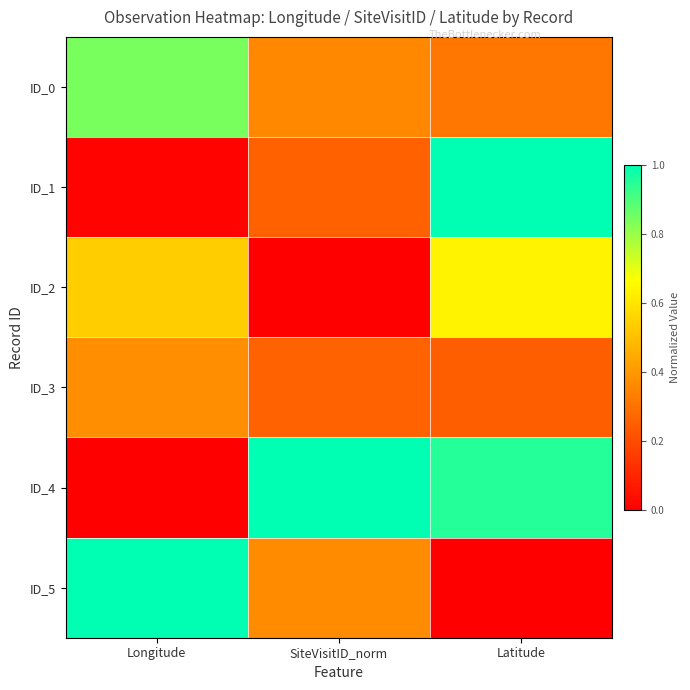

Reading right to left, extract all data points from this chart.

ID_0: Latitude=0.3	SiteVisitID_norm=0.4	Longitude=0.8
ID_1: Latitude=1.0	SiteVisitID_norm=0.3	Longitude=0.0
ID_2: Latitude=0.6	SiteVisitID_norm=0.0	Longitude=0.5
ID_3: Latitude=0.2	SiteVisitID_norm=0.3	Longitude=0.4
ID_4: Latitude=1.0	SiteVisitID_norm=1.0	Longitude=0.0
ID_5: Latitude=0.0	SiteVisitID_norm=0.4	Longitude=1.0